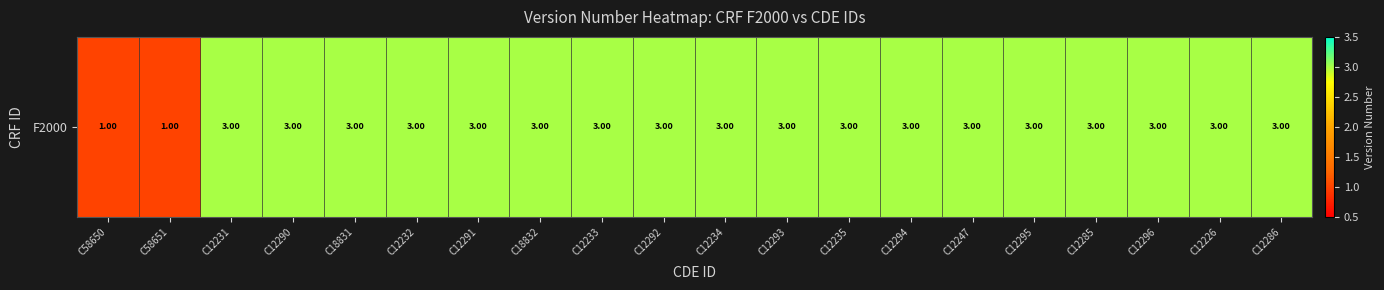

List the labels in order of value, smallest first.

C58650, C58651, C12231, C12290, C18831, C12232, C12291, C18832, C12233, C12292, C12234, C12293, C12235, C12294, C12247, C12295, C12285, C12296, C12226, C12286